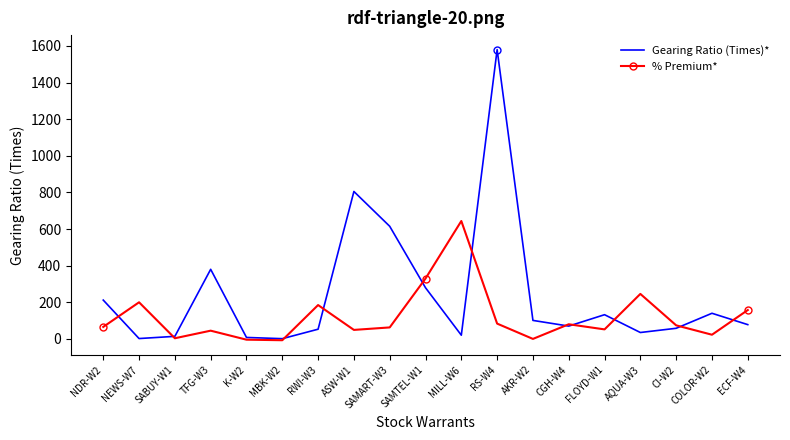

In % Premium*, how many points are higher than both neighbors (excluding endpoints)?

6